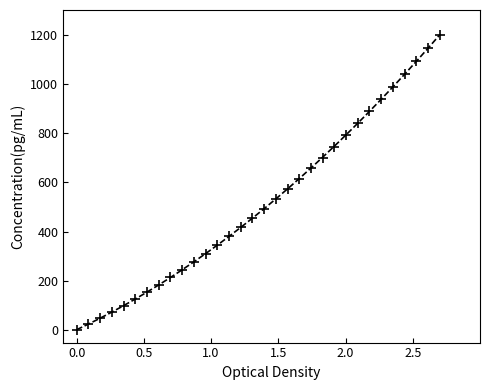

What is the range of X values (max minus min)?

2.7